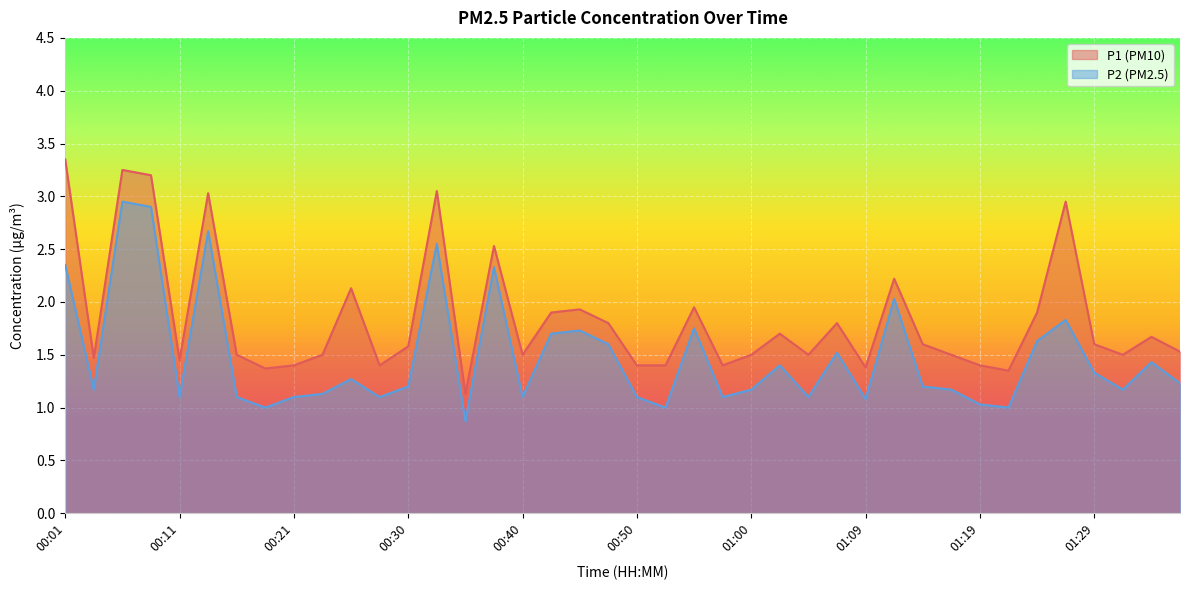

List the series in order of their overall mean, highest first.

P1 (PM10), P2 (PM2.5)